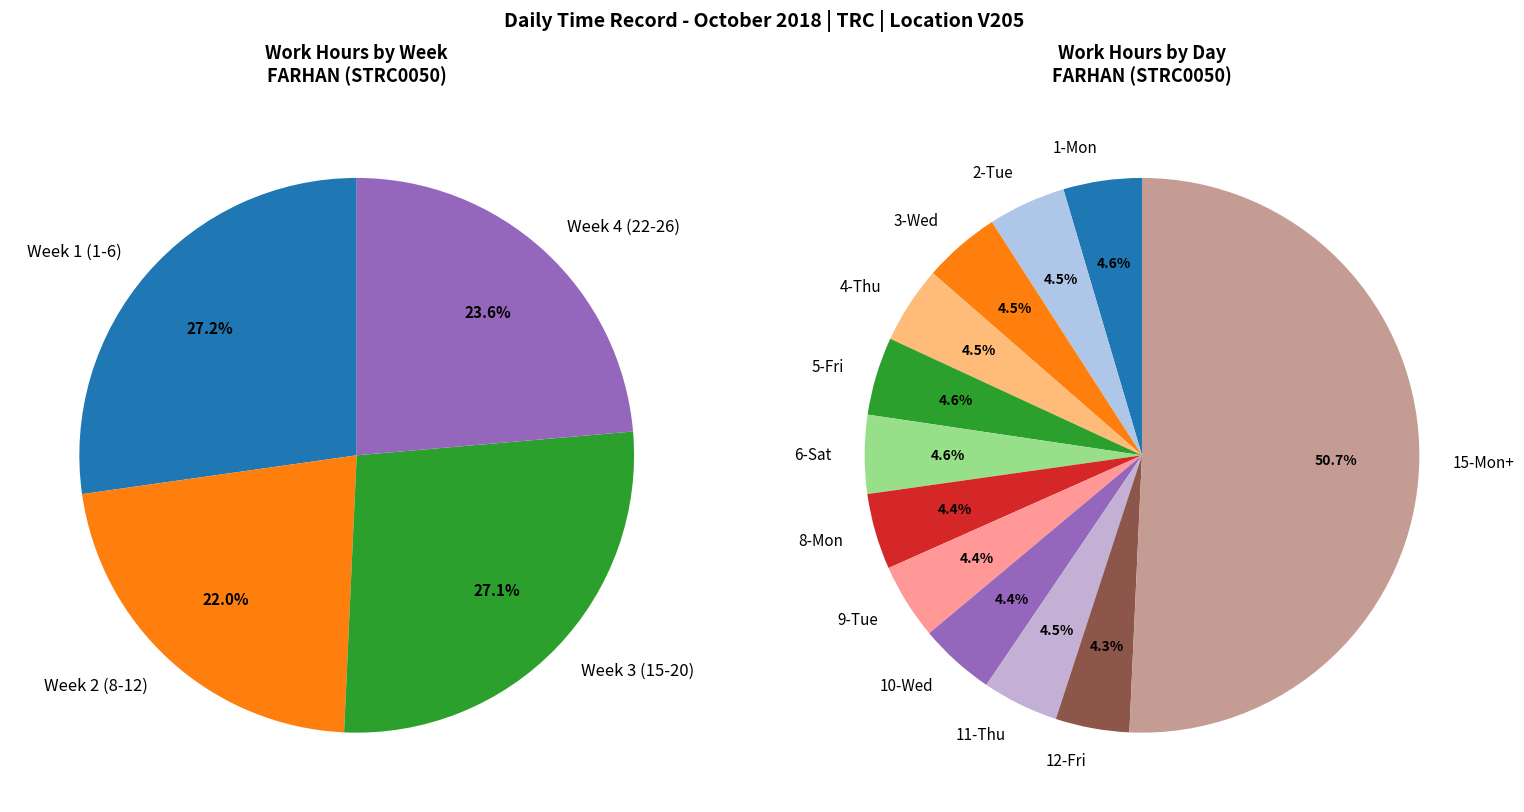

Does any single category account for the majority?

No